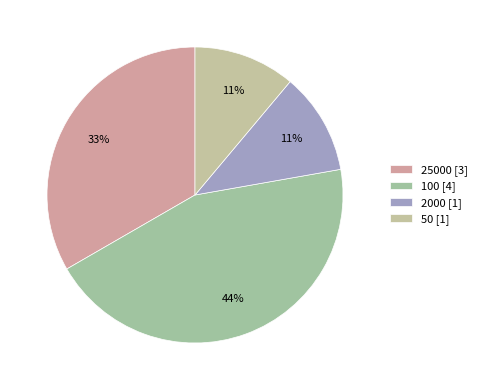

Is there any slice that represents more than half of the pie?

No